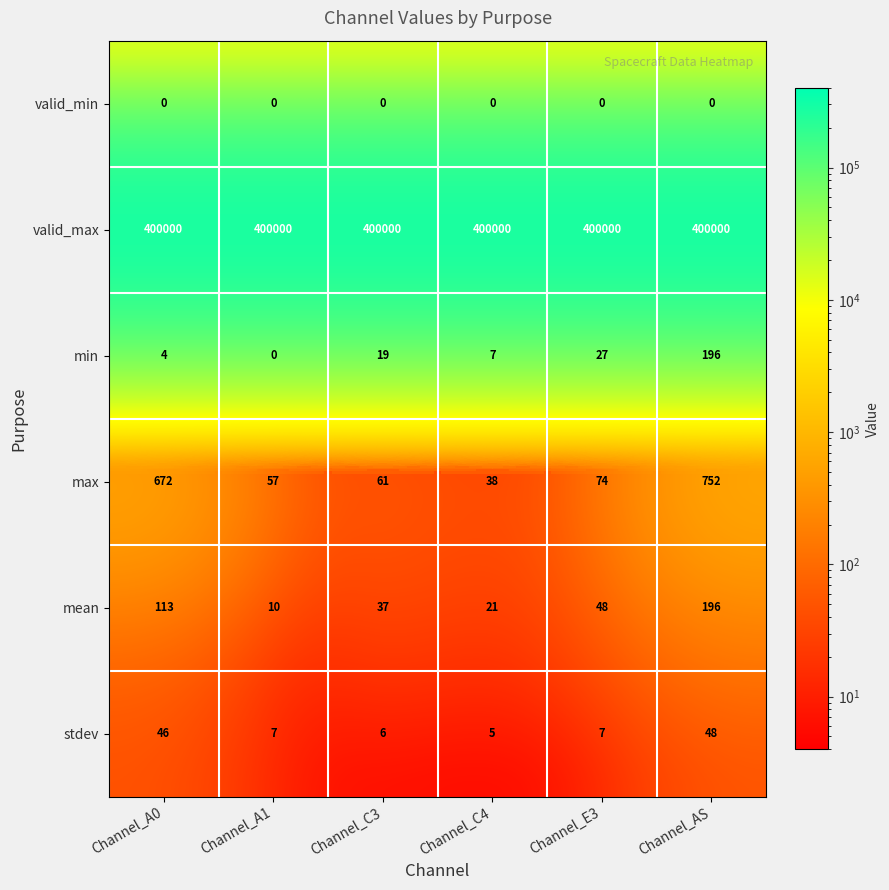

What is the sum of all min values?

253